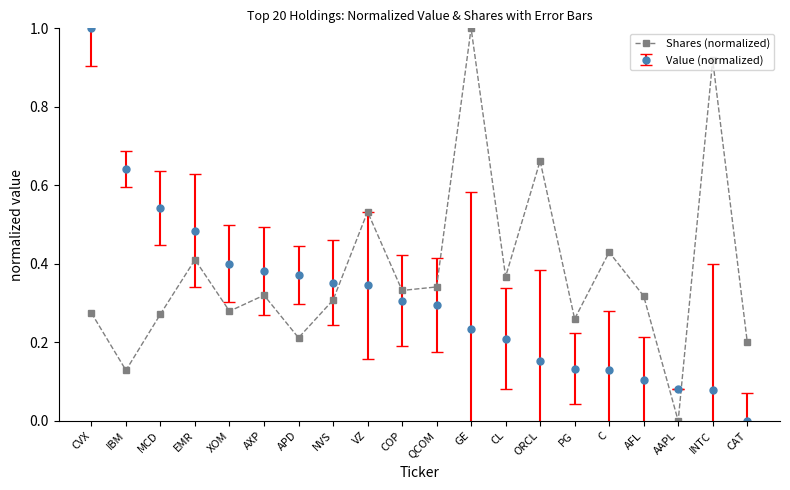

At which label does Value (normalized) reach its peak?

CVX